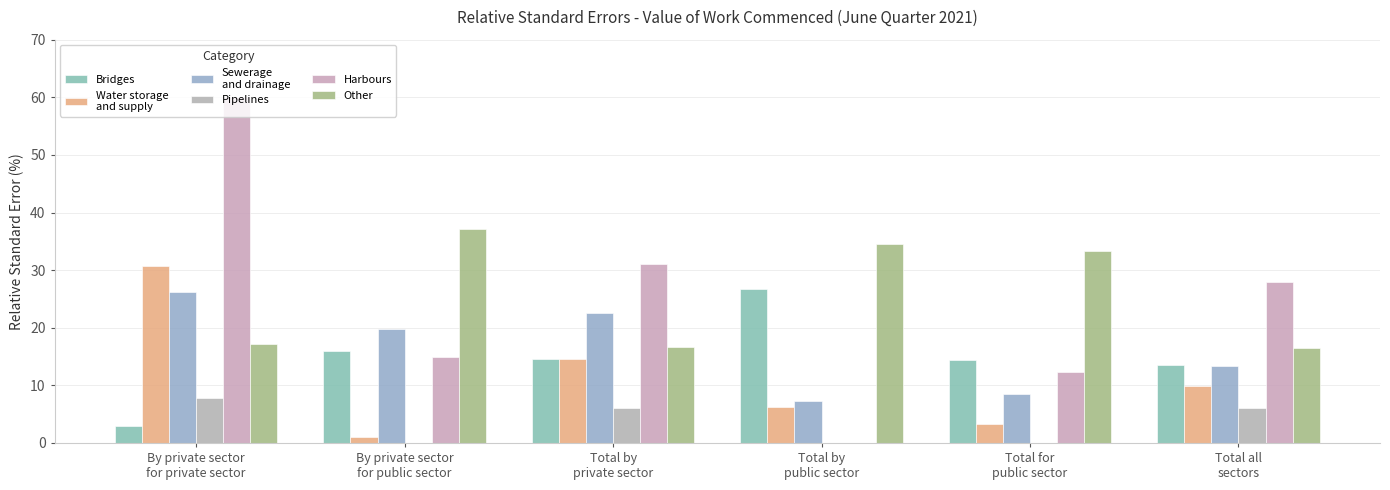

How many categories are shown in the chart?

6